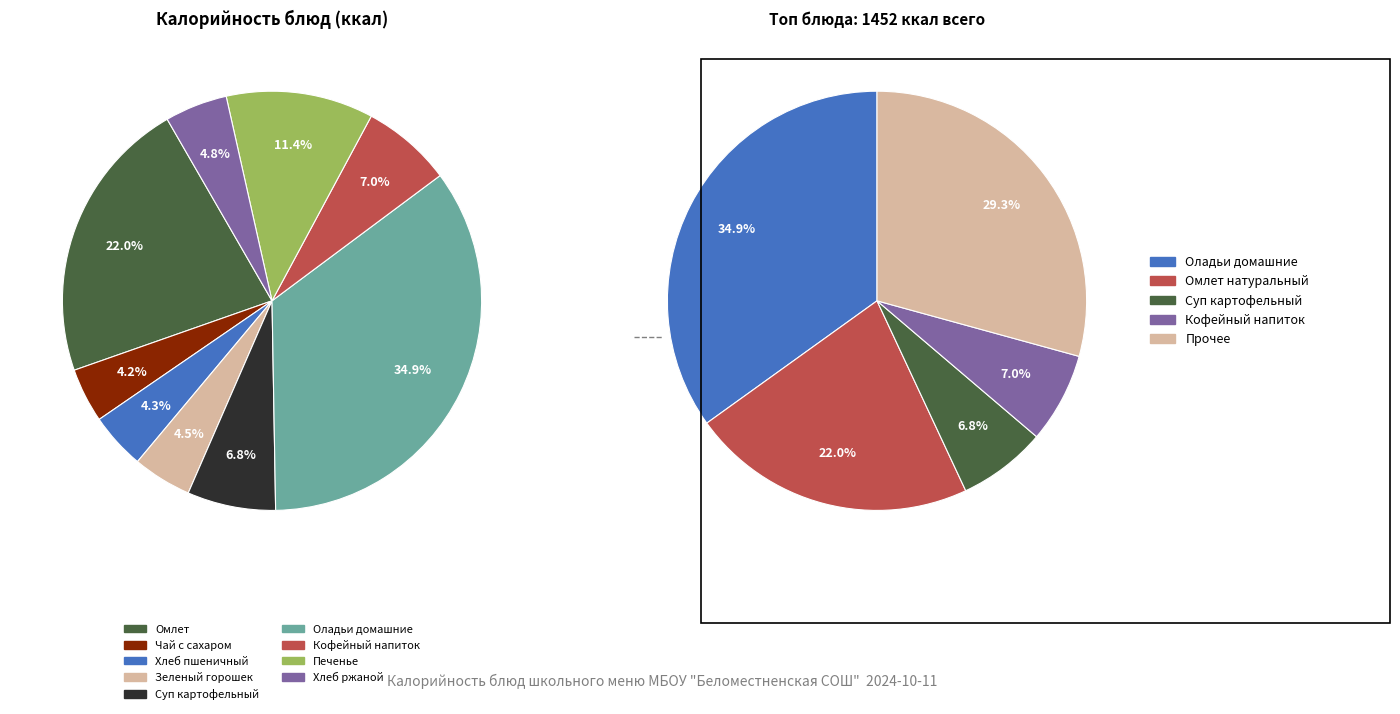

Between Чай с сахаром and Печенье, which is larger?

Печенье